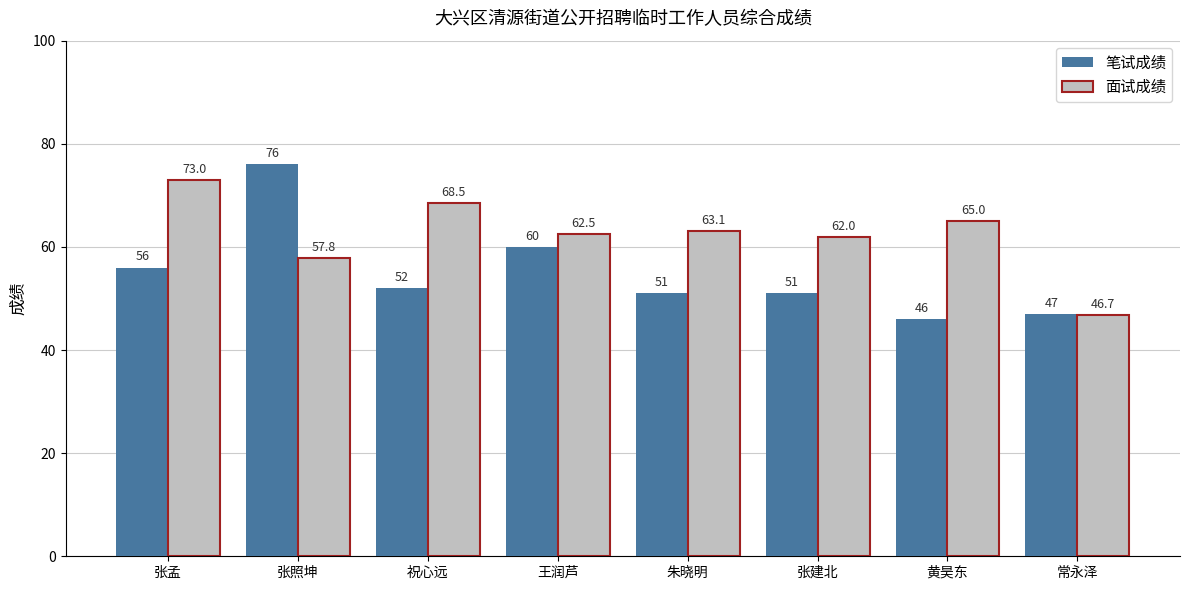

Read the 面试成绩 value at 张孟.

73.0